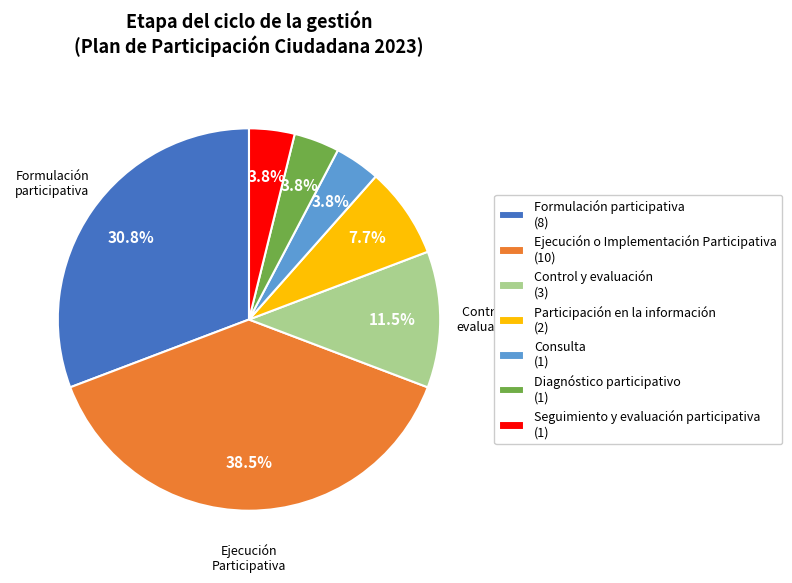

How many slices are in this pie chart?

7